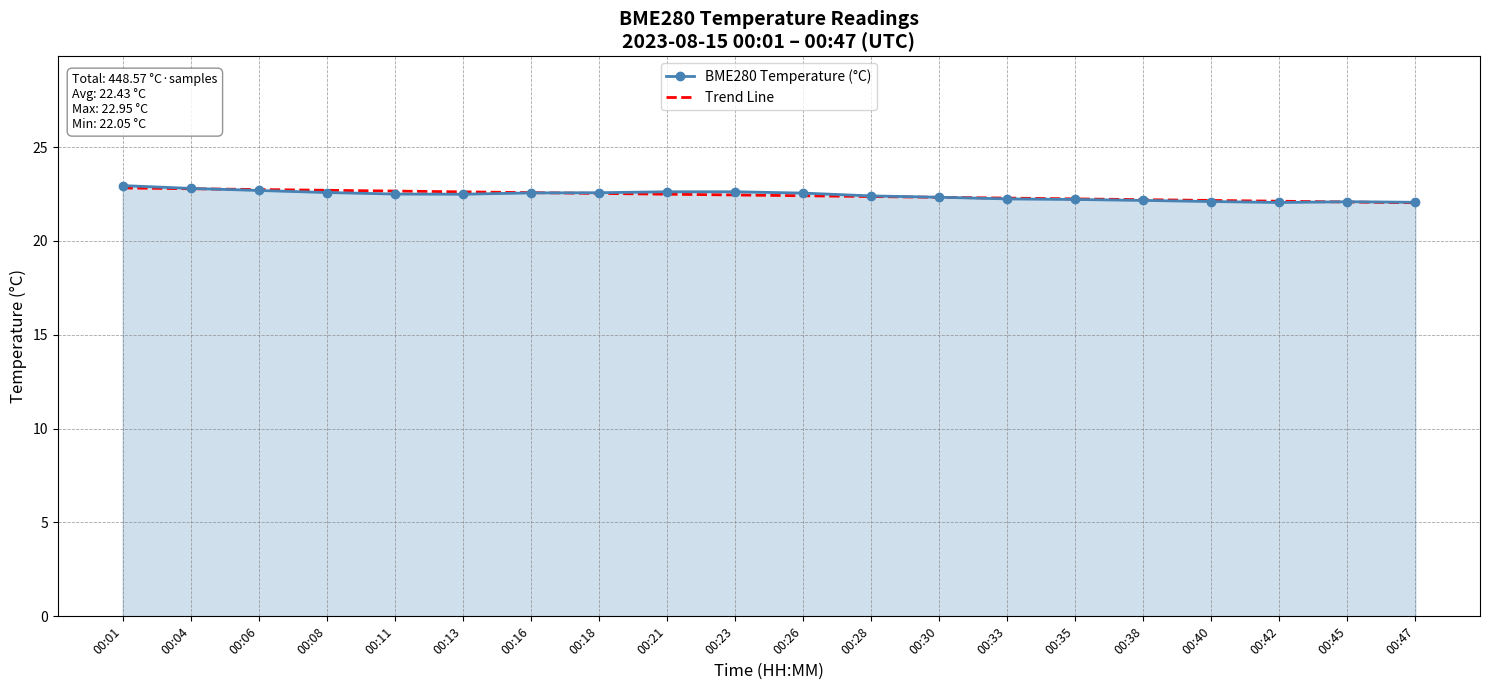

What is the total value across all series at 00:33?

44.5